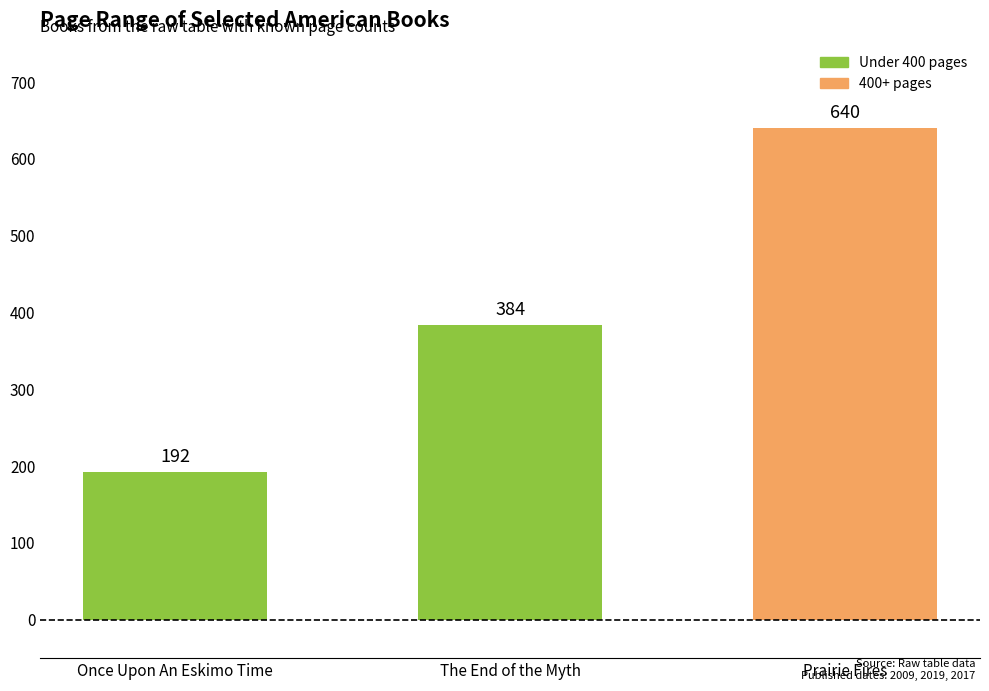

How many categories are shown in the chart?

3